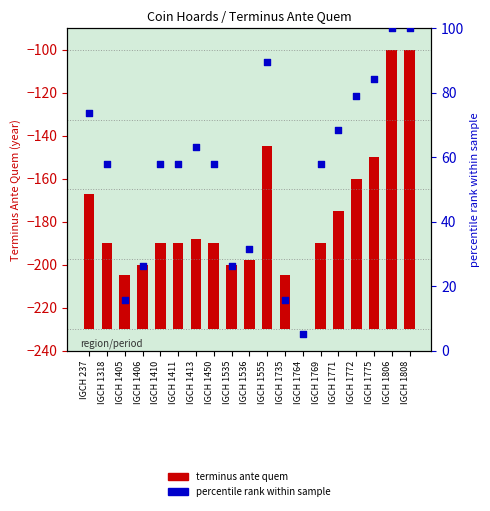

What are all the series names shown in the legend?

terminus ante quem, percentile rank within sample